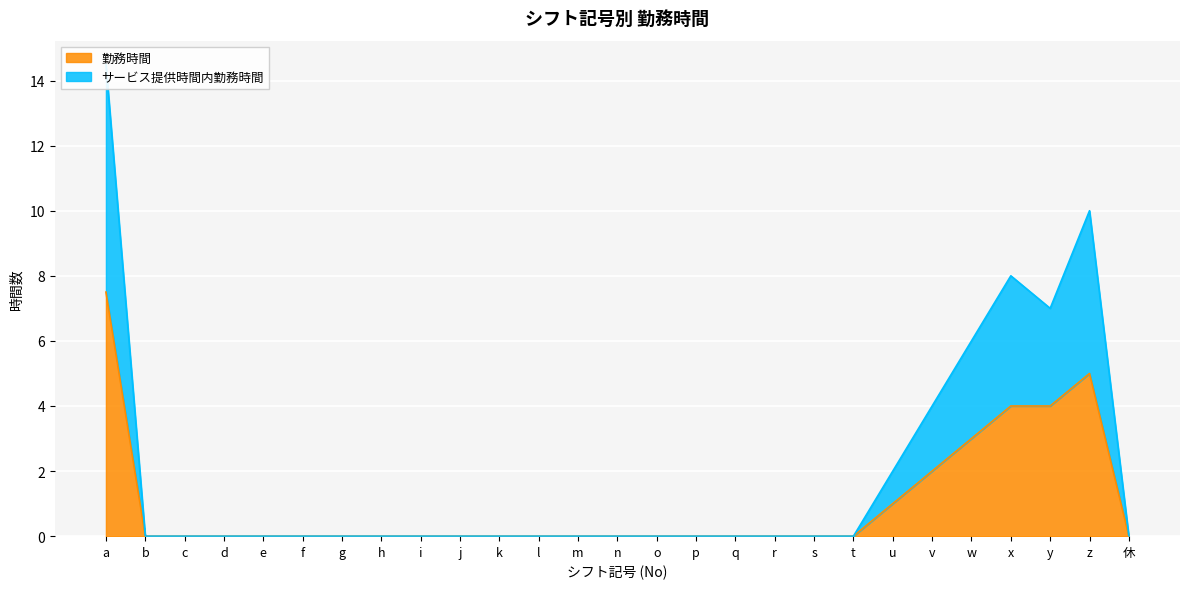

True or false: サービス提供時間内勤務時間 and 勤務時間 intersect in this chart.

False